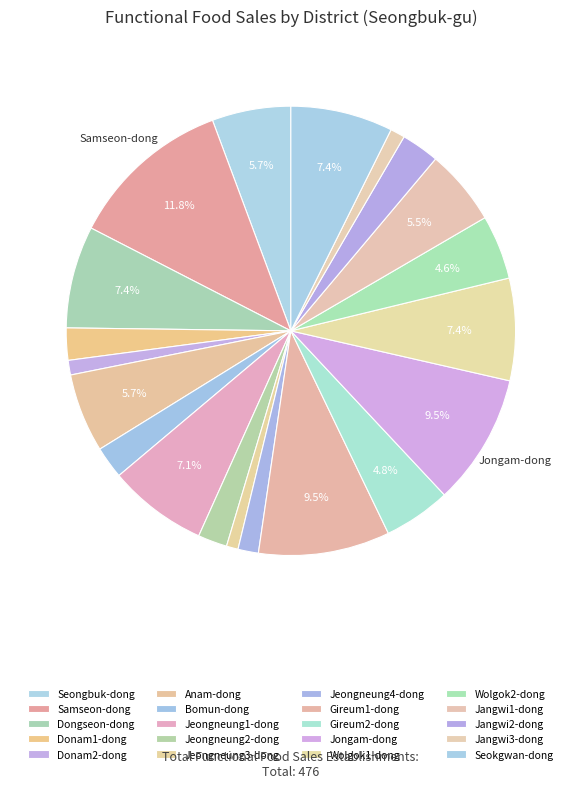

Approximately how many times larger is the value at Gireum1-dong compared to Jeongneung1-dong?

1.3